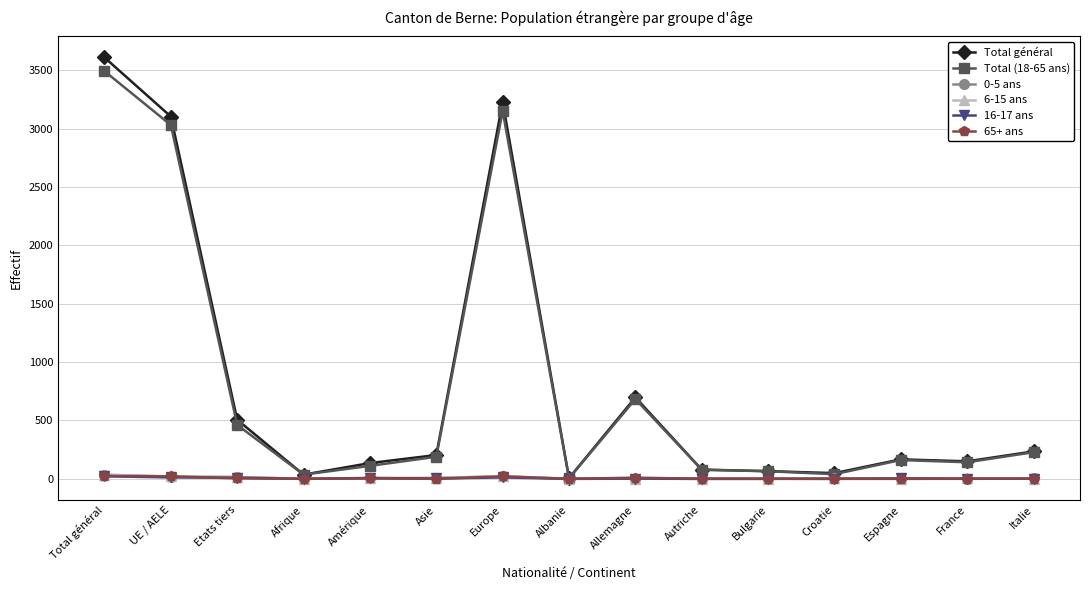

True or false: 6-15 ans has more than 2 interior local peaks.

True